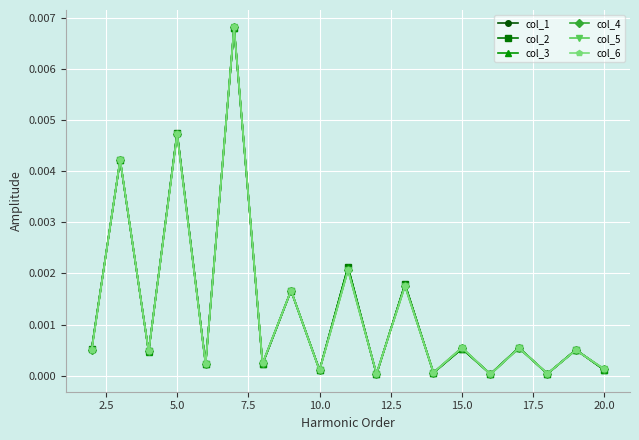

After their last crossing, which series has the higher values: col_3 or col_5?

col_5